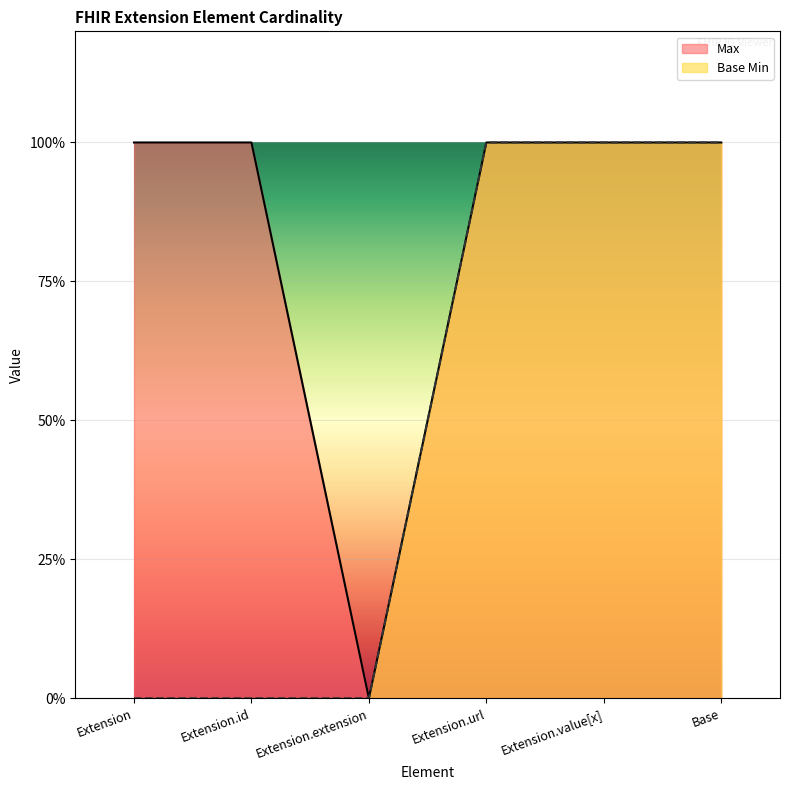

Read the Base Min value at Extension.value[x].

1